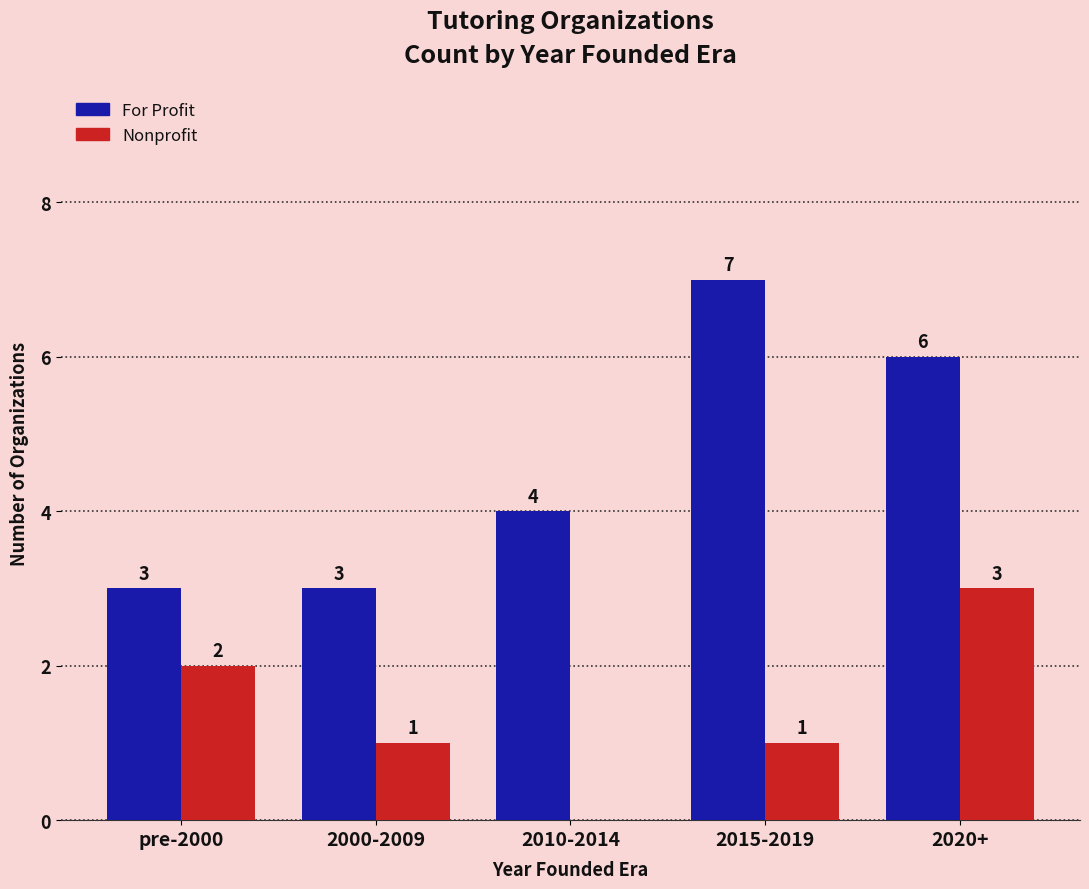

At which label does Nonprofit reach its peak?

2020+